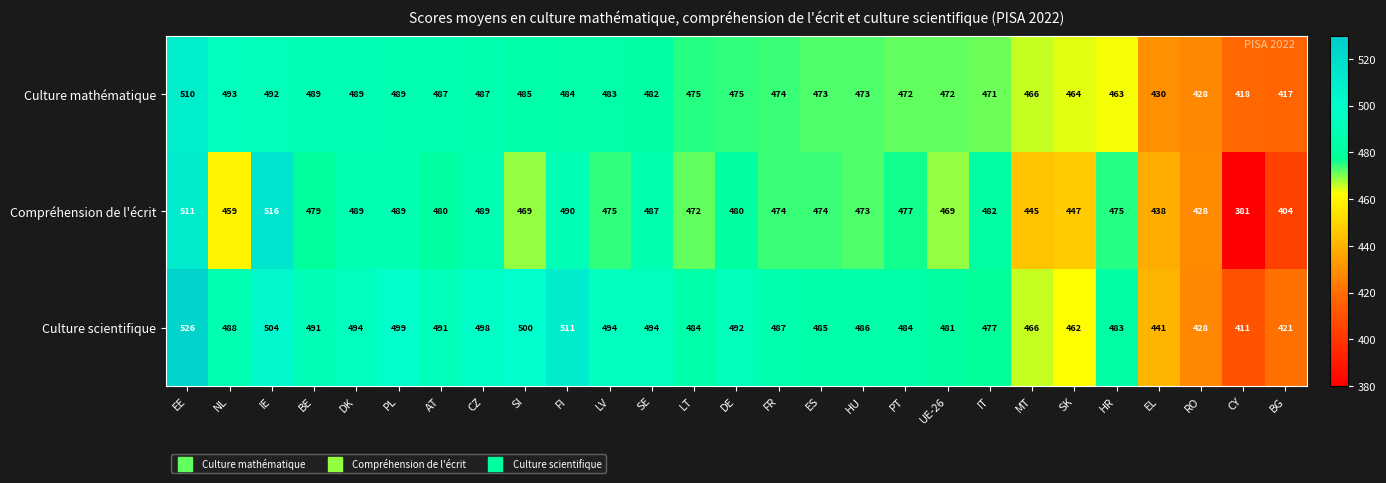

The value of Culture mathématique at PL is 783. True or false?

False